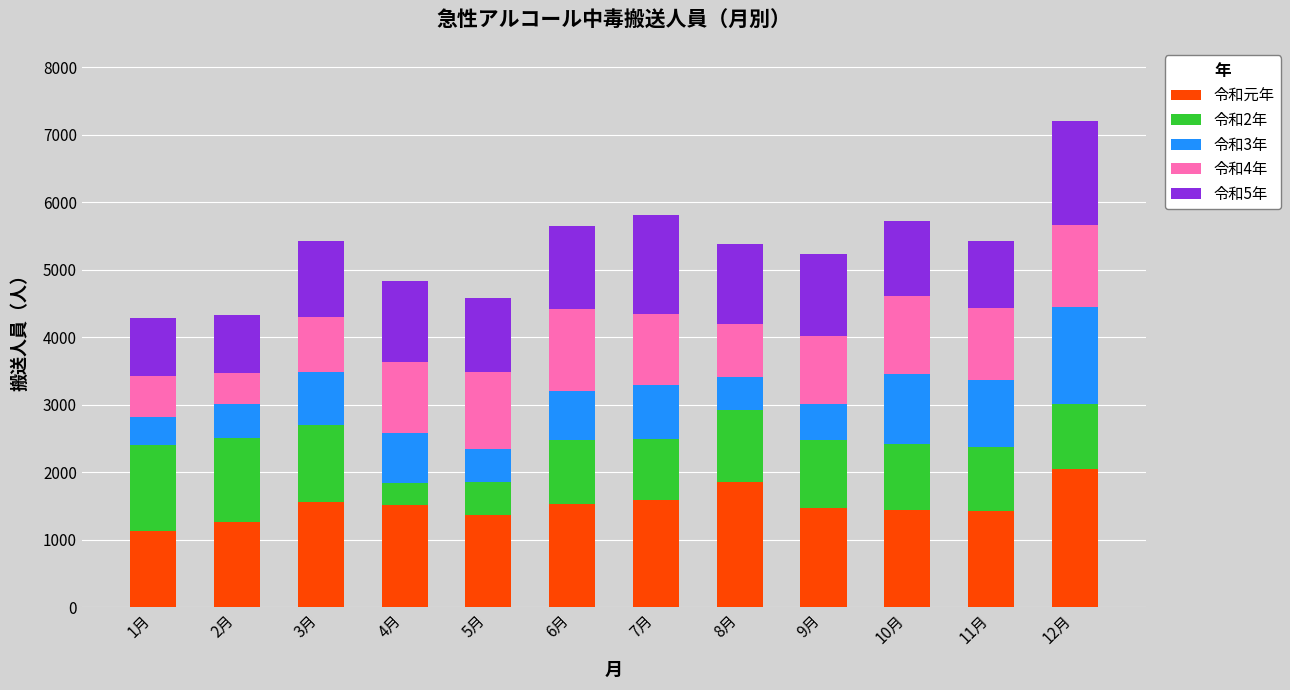

How many distinct data groups are displayed?

5